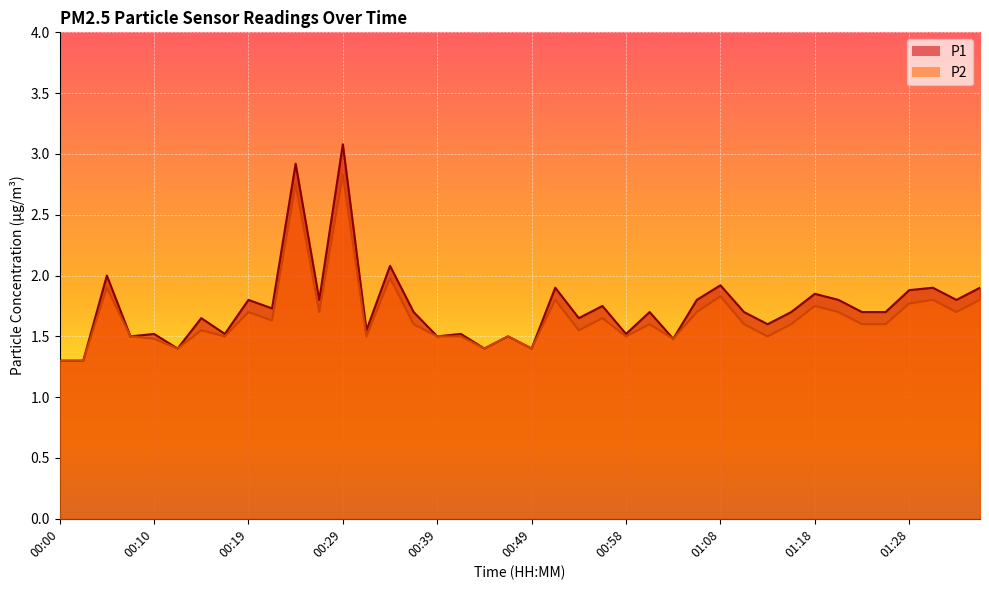

Between 00:41 and 00:49, which series saw the biggest shift?

P1